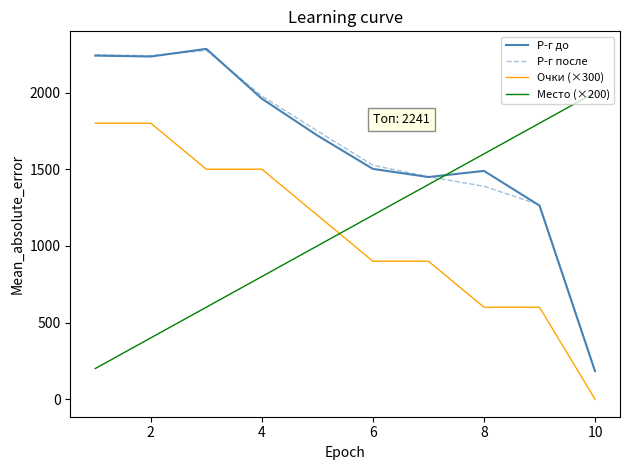

True or false: Р-г до and Место (×200) intersect in this chart.

True